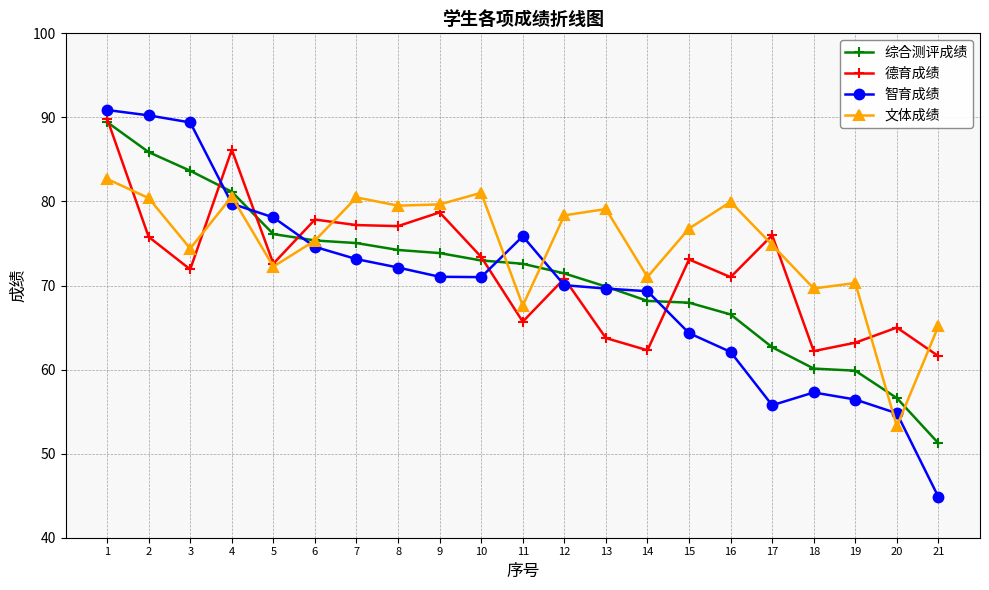

Where is the first local maximum for 德育成绩?

4